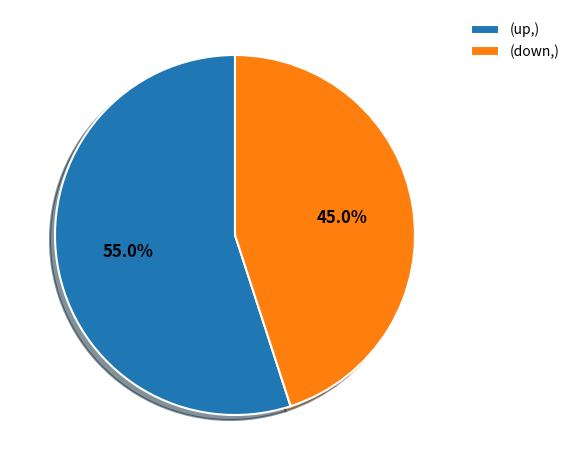

How many slices are in this pie chart?

2